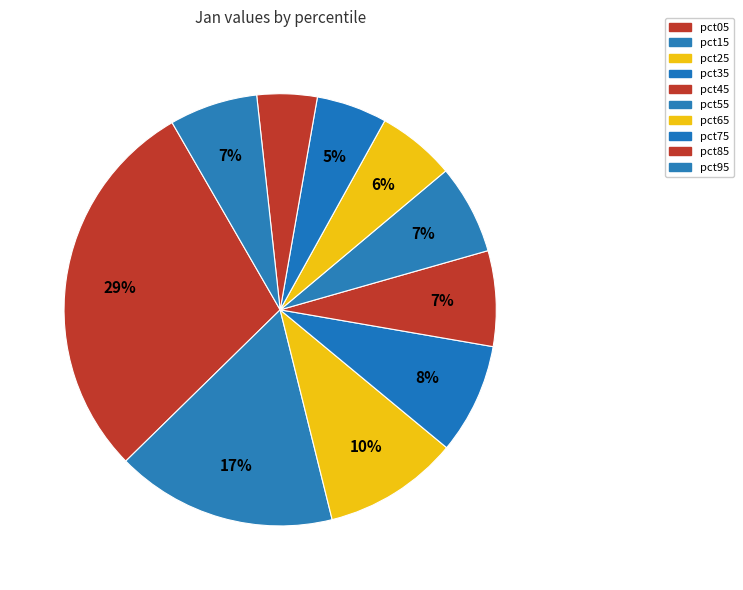

To the nearest percent, what is the combined percentage of pct95 and pct65?

12%